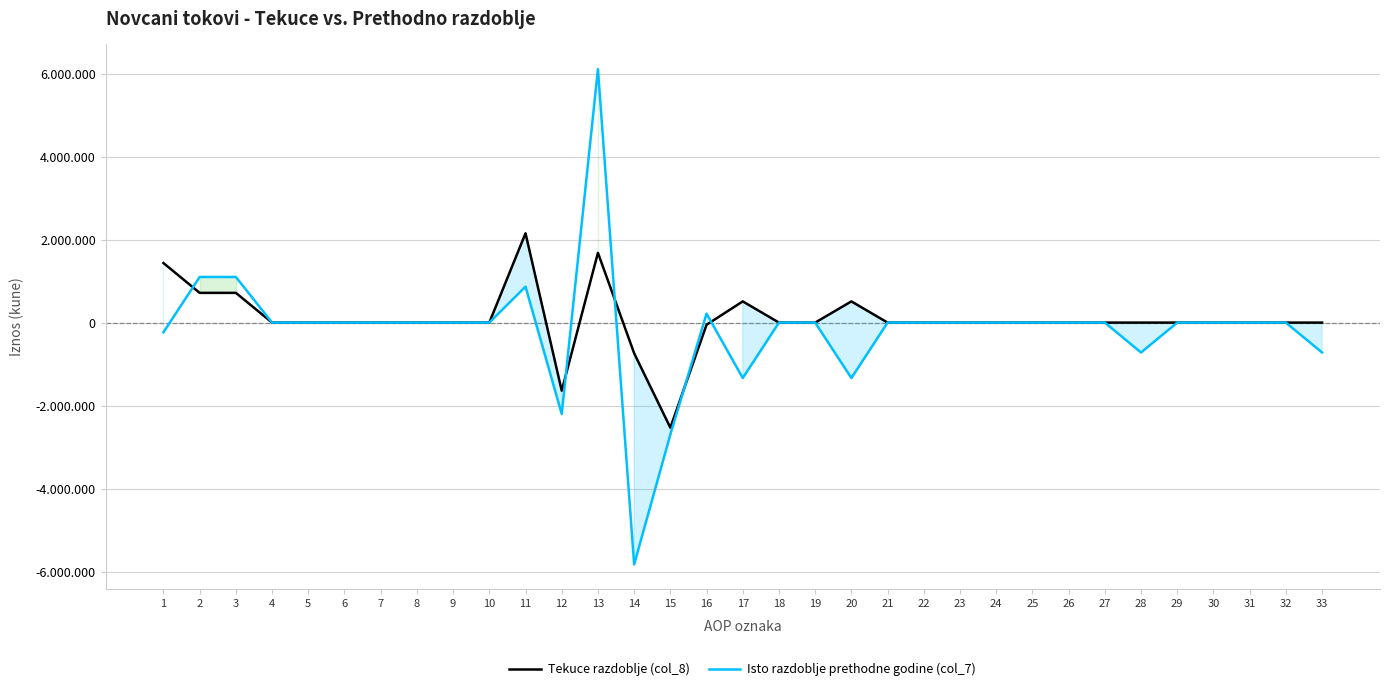

How many data points in Isto razdoblje prethodne godine (col_7) are less than 0?

8